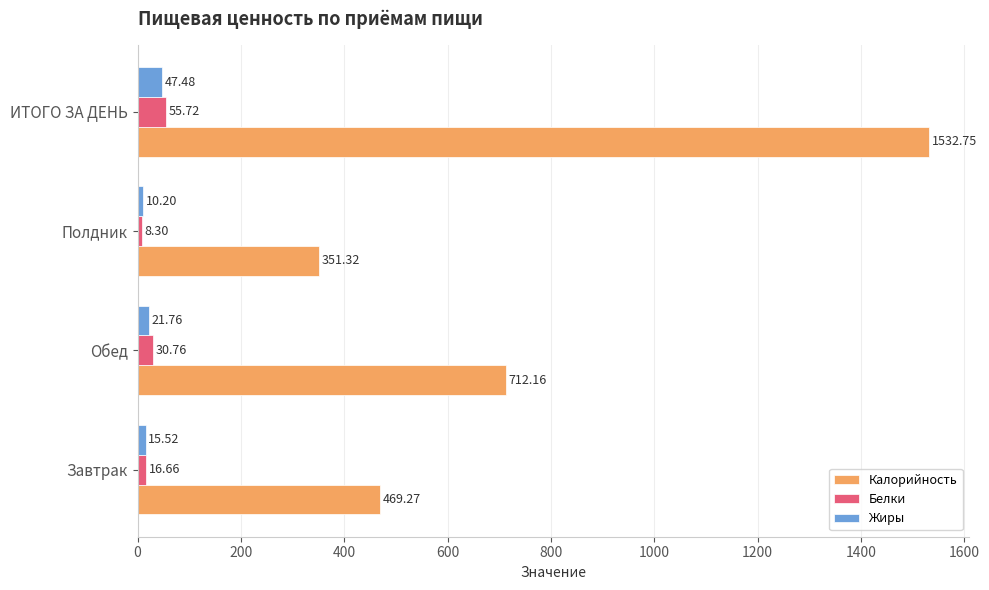

List the labels in order of Калорийность value, smallest first.

Полдник, Завтрак, Обед, ИТОГО ЗА ДЕНЬ